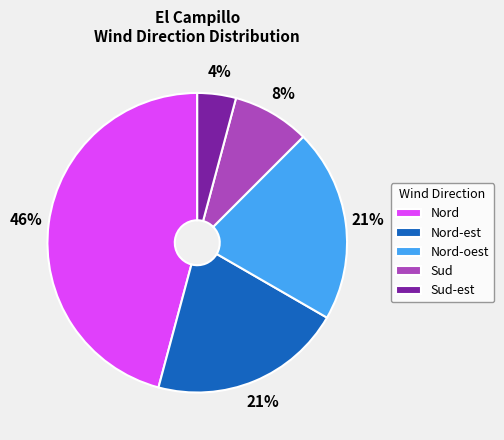

Which has a higher value, Nord or Sud?

Nord